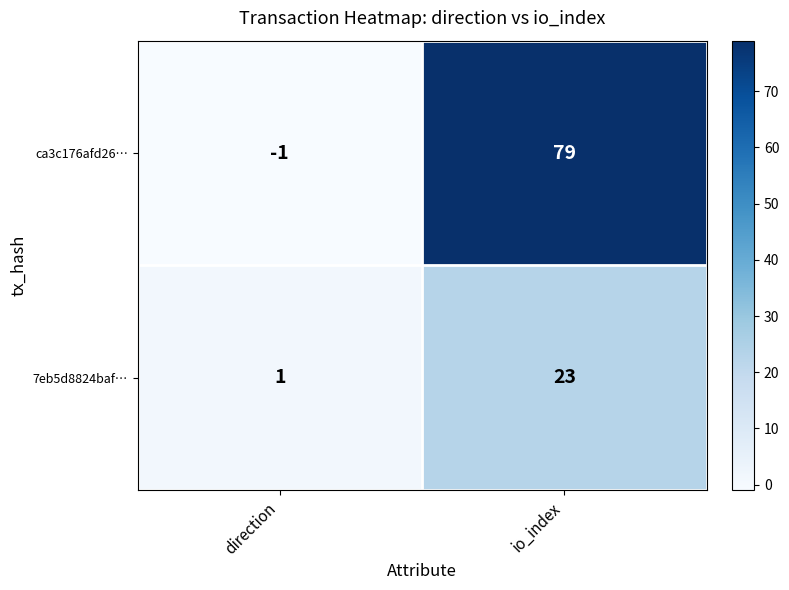

At which label is ca3c176afd26… closest to 39?

direction